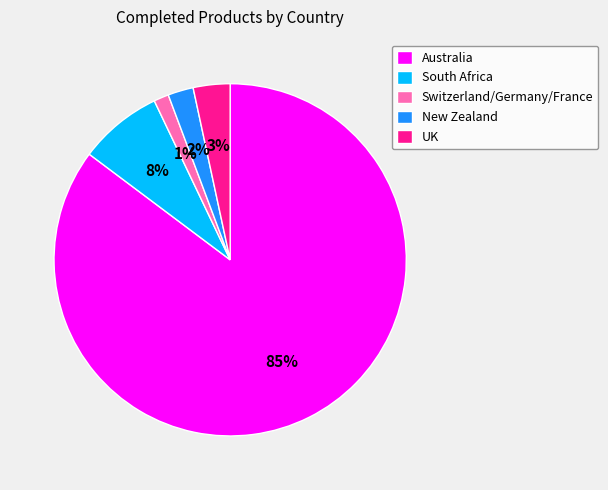

What percentage is the Switzerland/Germany/France slice, to the nearest percent?

1%